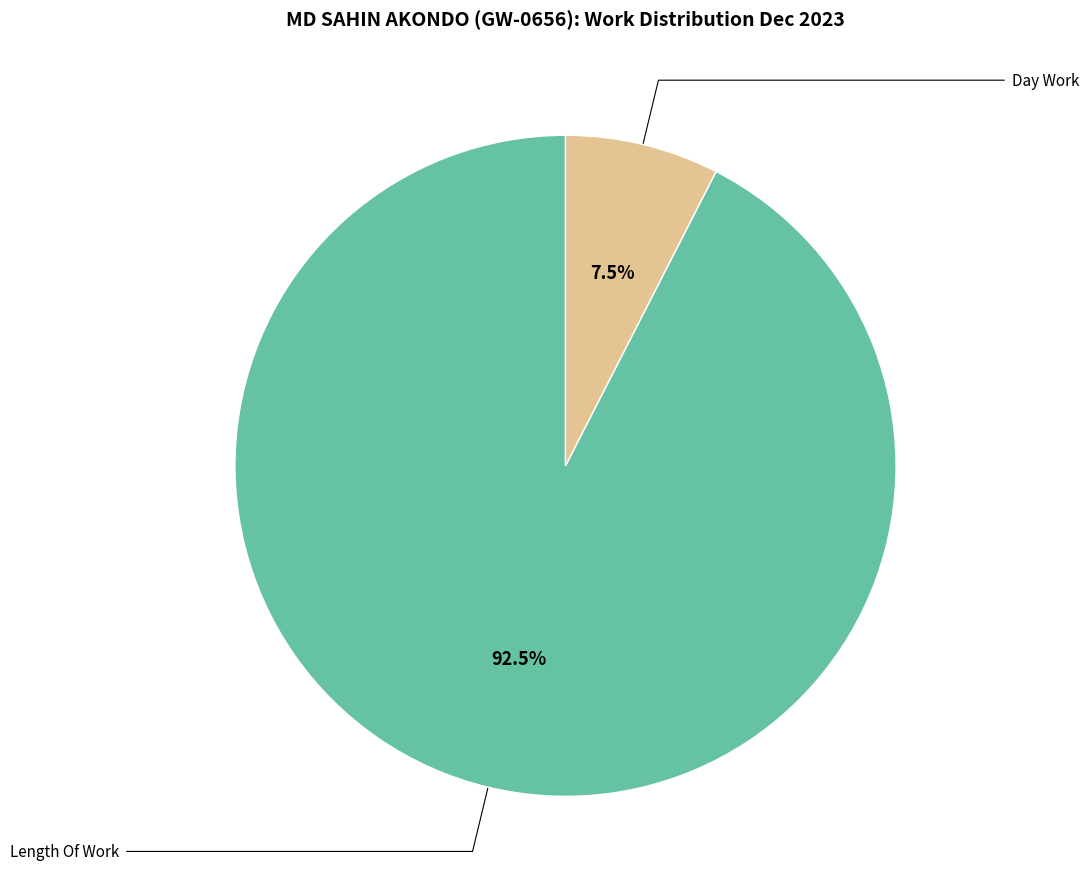

Is there a majority slice in this chart?

Yes